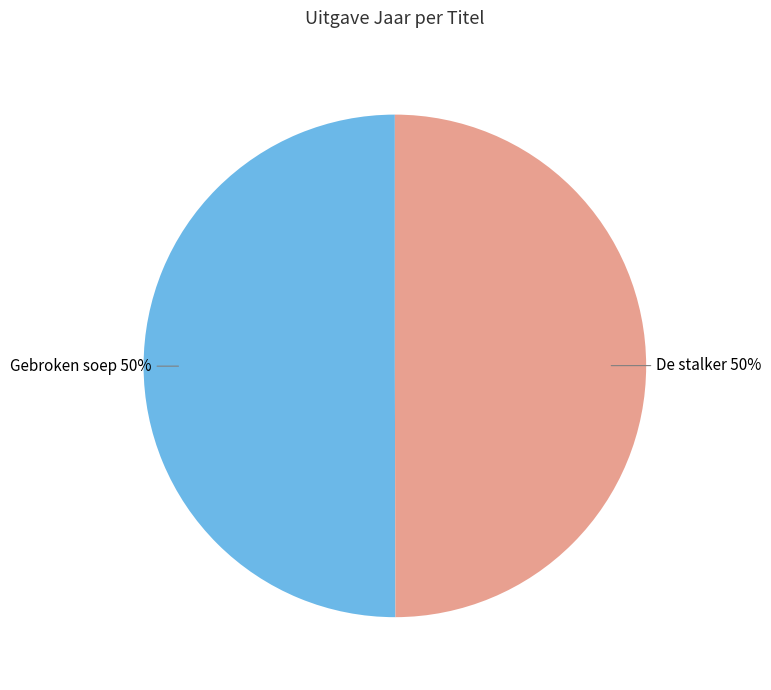

To the nearest percent, what is the average slice percentage?

50%